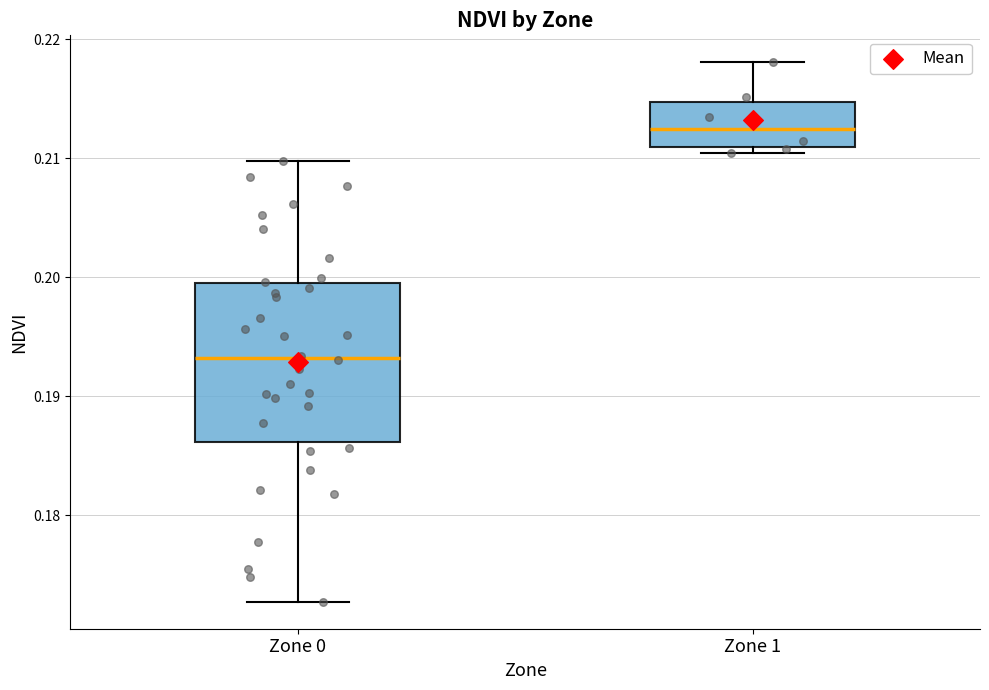

Reading left to right, read every box against the y-axis: the position of its median line, the range the box covers, and the ends of its whiskers. The values are not printed on the chart, so give them approximately, as read against the axis.

Zone 0: median 0.193, box 0.186 to 0.200, whiskers 0.173 to 0.210
Zone 1: median 0.212, box 0.211 to 0.215, whiskers 0.210 to 0.218